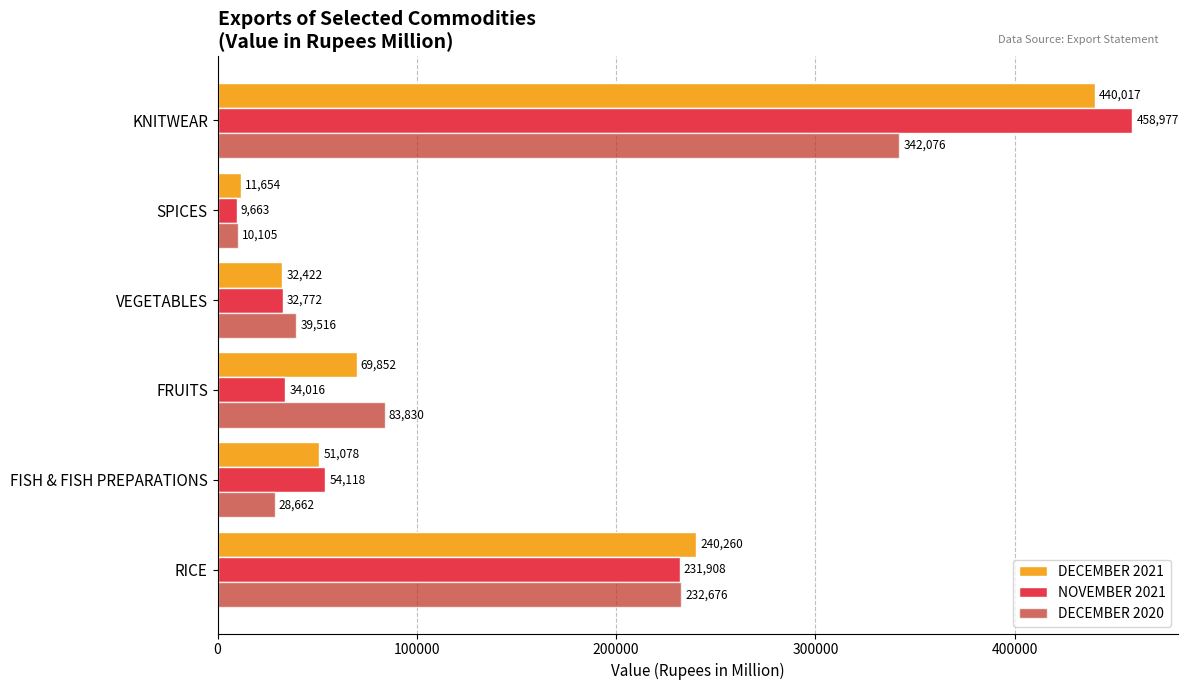

At how many categories does at least one series exceed 218394?

2